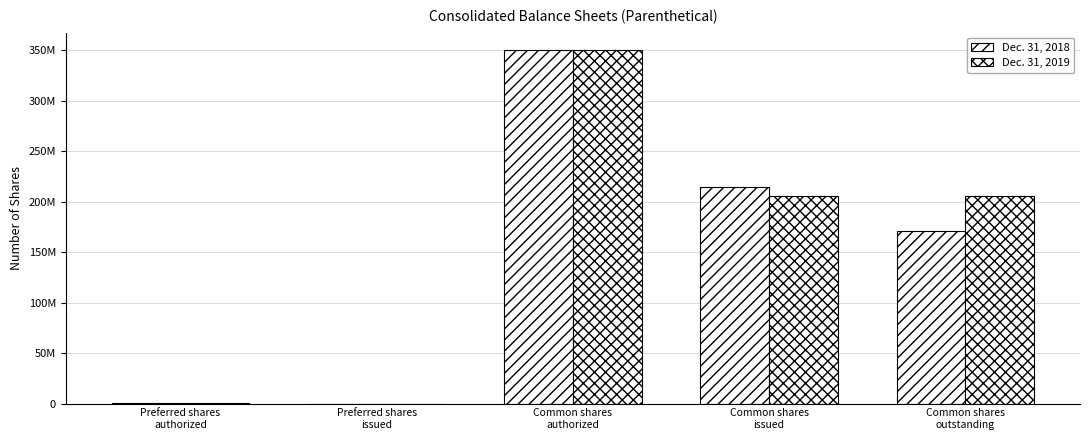

What is the label of the 2nd bar from the left?

Preferred shares
issued